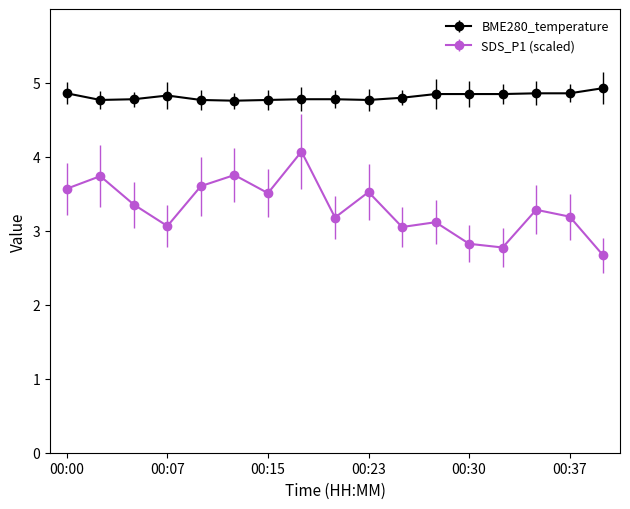

Rank the series by their average value, from highest to lowest.

BME280_temperature, SDS_P1 (scaled)